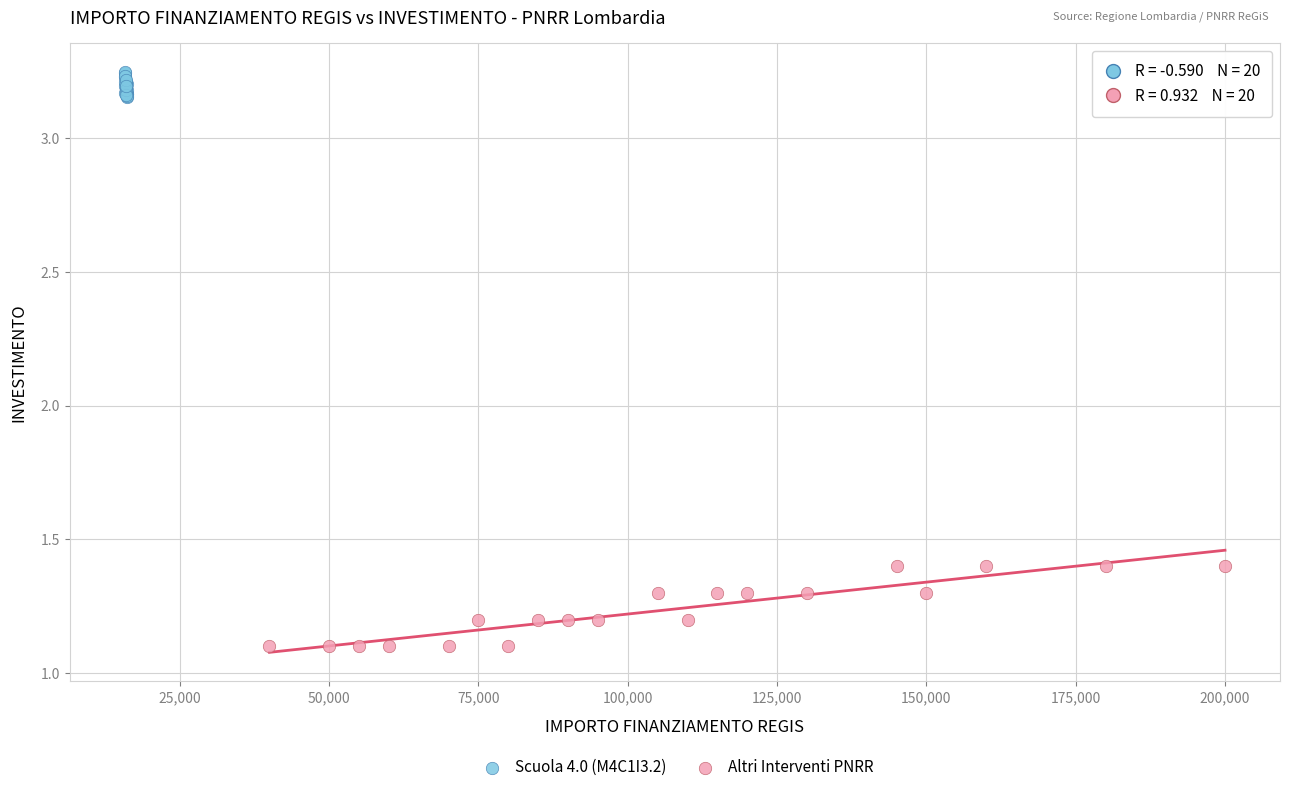

What are all the series names shown in the legend?

Scuola 4.0 (M4C1I3.2), Altri Interventi PNRR